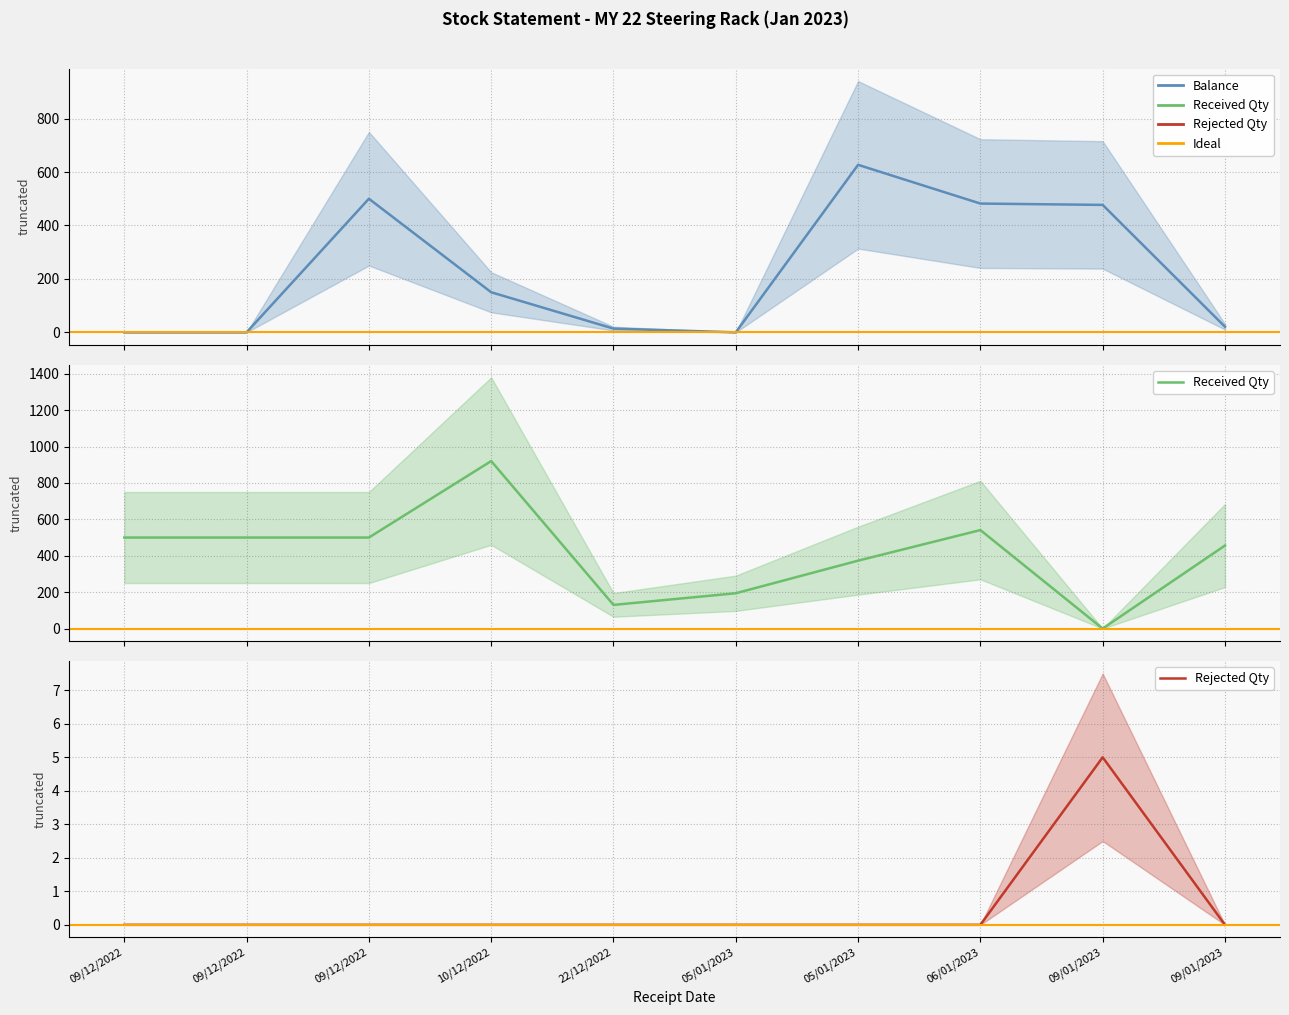

How many categories are shown in the chart?

10